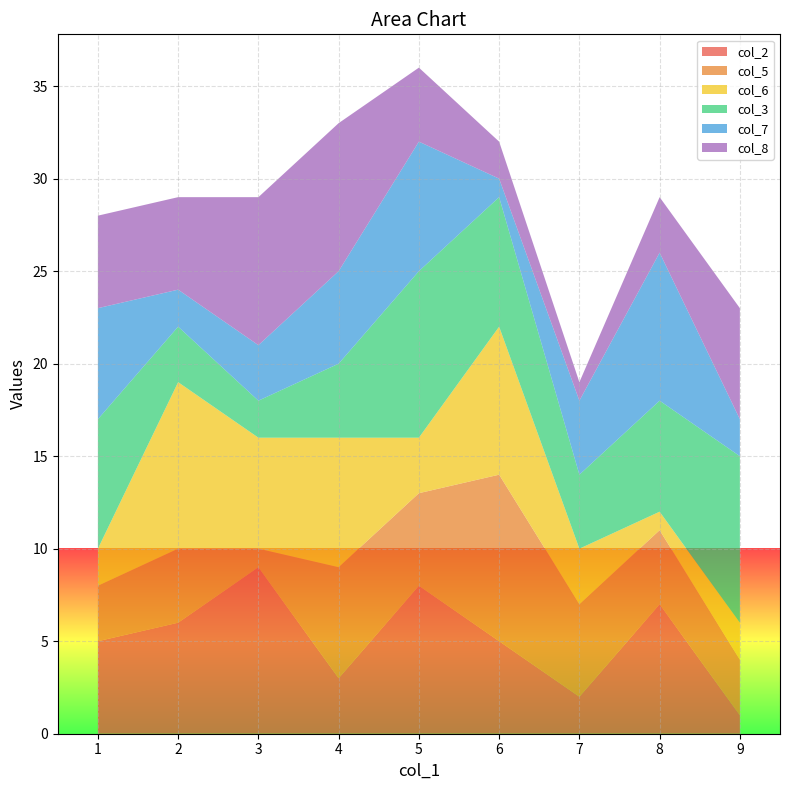

Reading left to right, transcribe all the data shown in this chart.

col_2: 5	6	9	3	8	5	2	7	1
col_5: 3	4	1	6	5	9	5	4	3
col_6: 2	9	6	7	3	8	3	1	2
col_3: 7	3	2	4	9	7	4	6	9
col_7: 6	2	3	5	7	1	4	8	2
col_8: 5	5	8	8	4	2	1	3	6